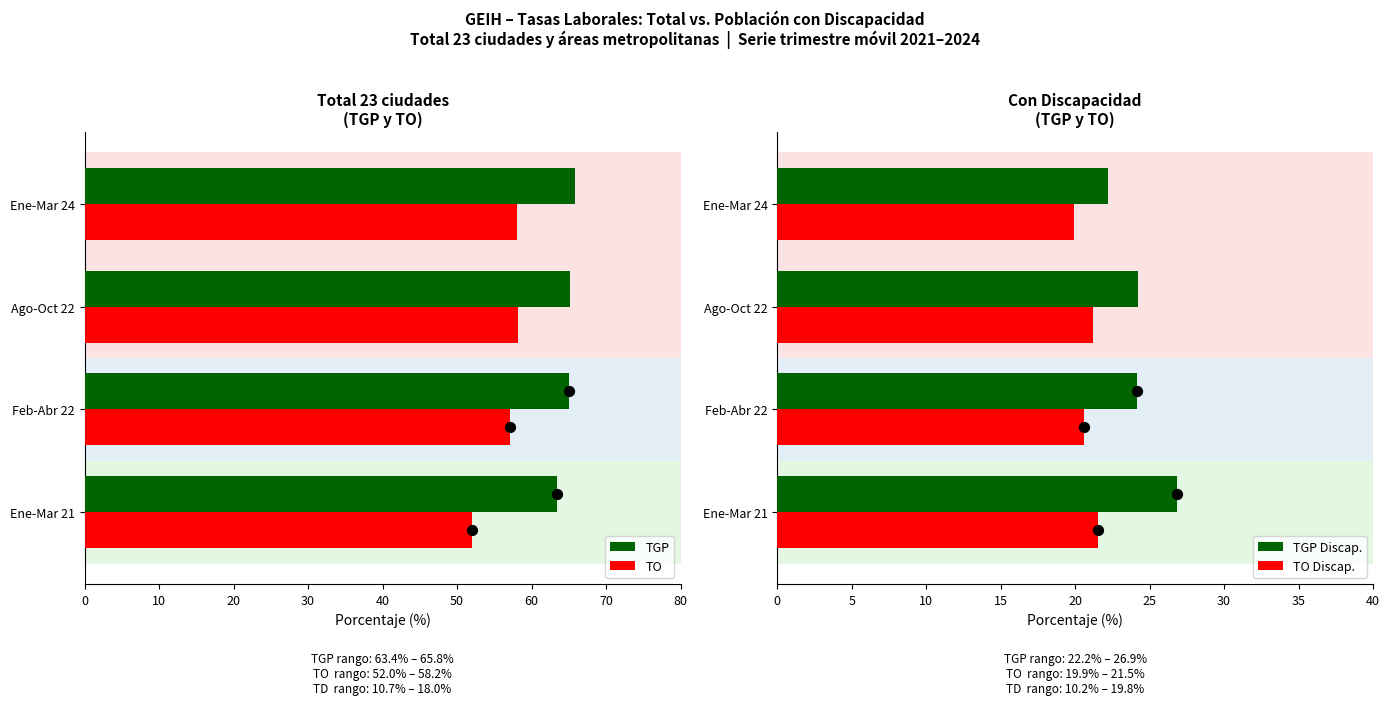

What are all the series names shown in the legend?

TGP, TO, TGP Discap., TO Discap.